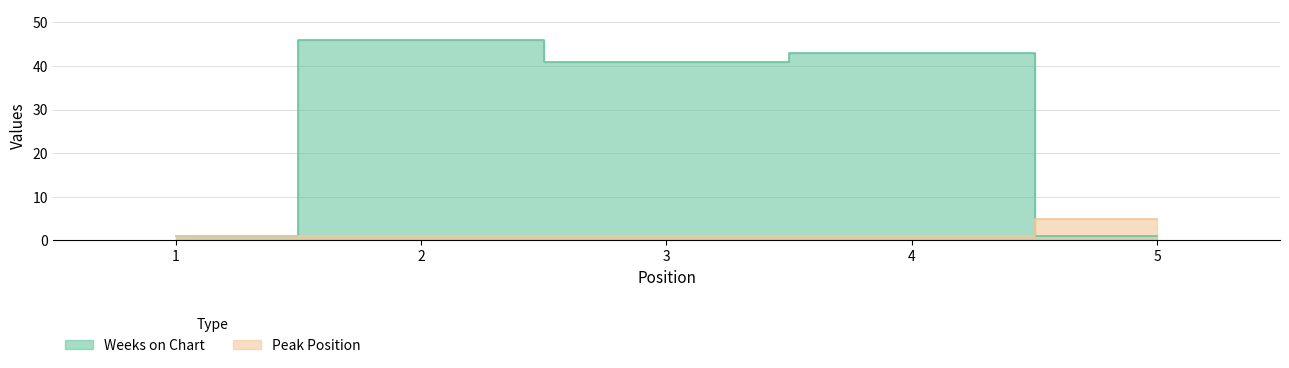

Reading right to left, list all the values displayed in this chart.

Weeks on Chart: 5=1	4=43	3=41	2=46	1=1
Peak Position: 5=5	4=1	3=1	2=1	1=1